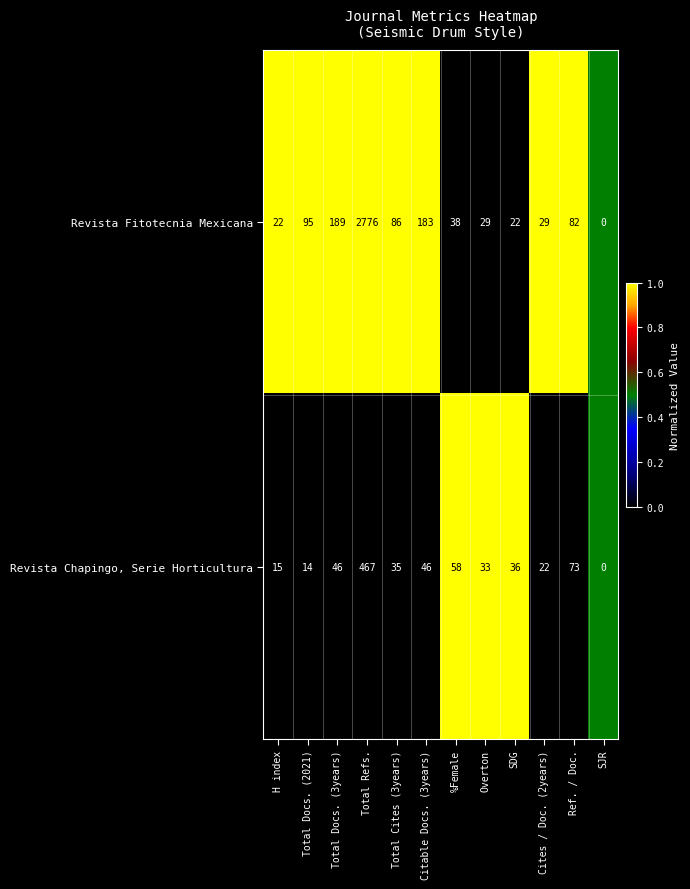

Reading right to left, transcribe all the data shown in this chart.

Revista Fitotecnia Mexicana: SJR=0	Ref. / Doc.=82	Cites / Doc. (2years)=29	SDG=22	Overton=29	%Female=38	Citable Docs. (3years)=183	Total Cites (3years)=86	Total Refs.=2776	Total Docs. (3years)=189	Total Docs. (2021)=95	H index=22
Revista Chapingo, Serie Horticultura: SJR=0	Ref. / Doc.=73	Cites / Doc. (2years)=22	SDG=36	Overton=33	%Female=58	Citable Docs. (3years)=46	Total Cites (3years)=35	Total Refs.=467	Total Docs. (3years)=46	Total Docs. (2021)=14	H index=15